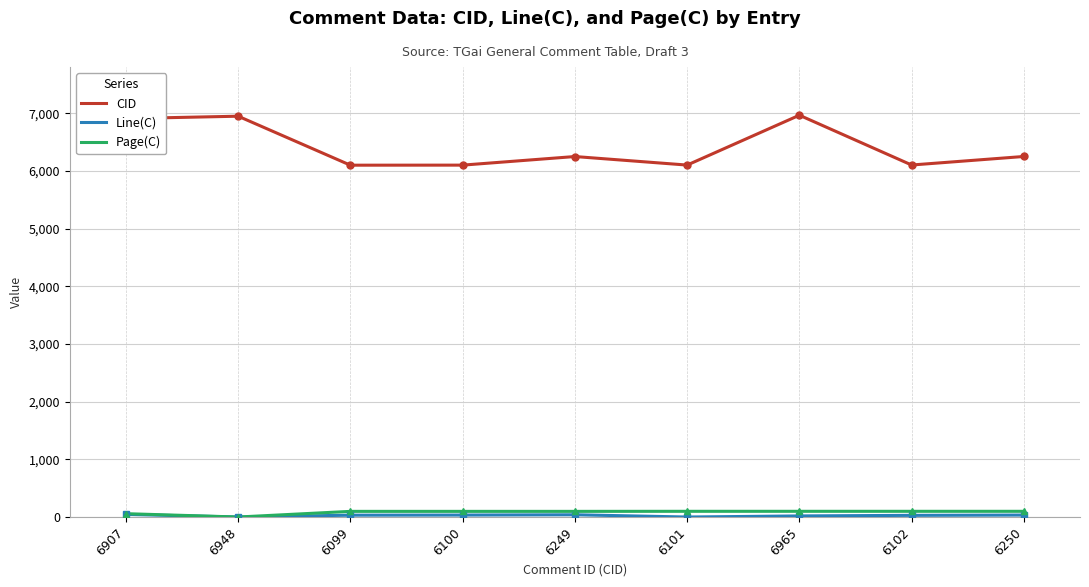

Which series has the largest total across all categories?

CID